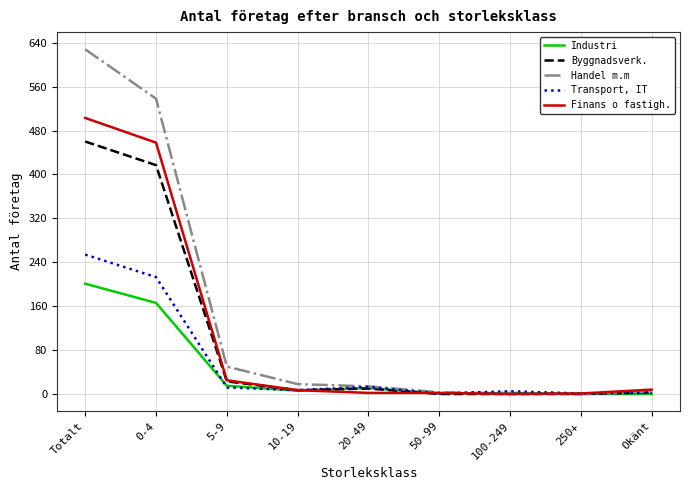

At which label is Byggnadsverk. closest to 230?

0-4